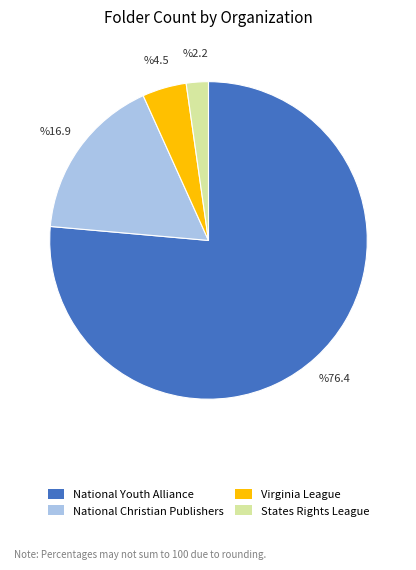

Between States Rights League and National Youth Alliance, which is larger?

National Youth Alliance